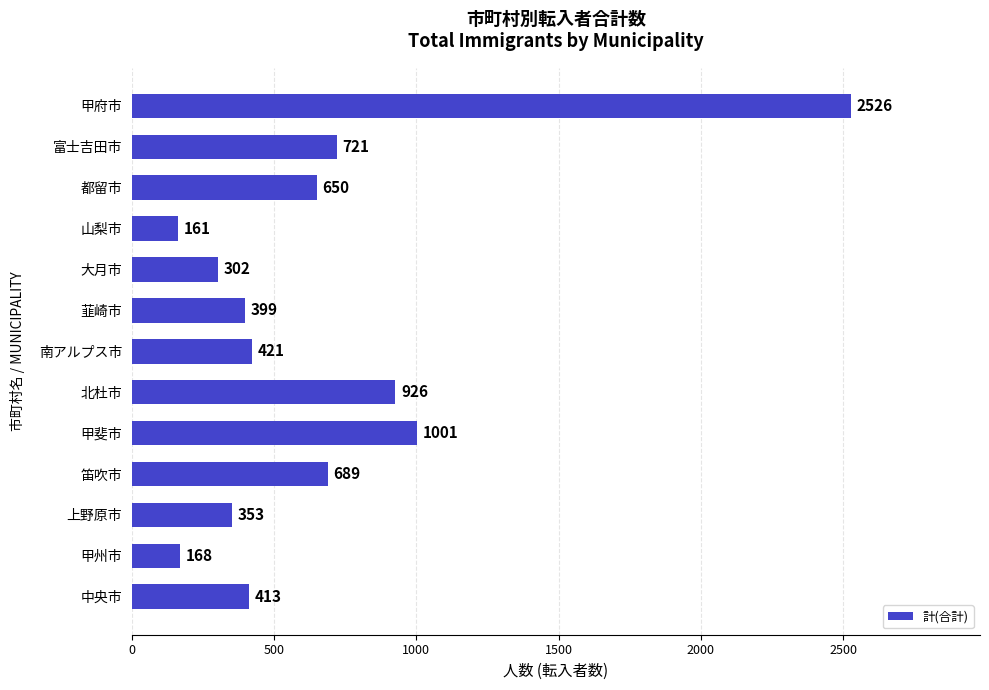

Reading top to bottom, what are all the values shown in this chart?

甲府市=2526	富士吉田市=721	都留市=650	山梨市=161	大月市=302	韮崎市=399	南アルプス市=421	北杜市=926	甲斐市=1001	笛吹市=689	上野原市=353	甲州市=168	中央市=413